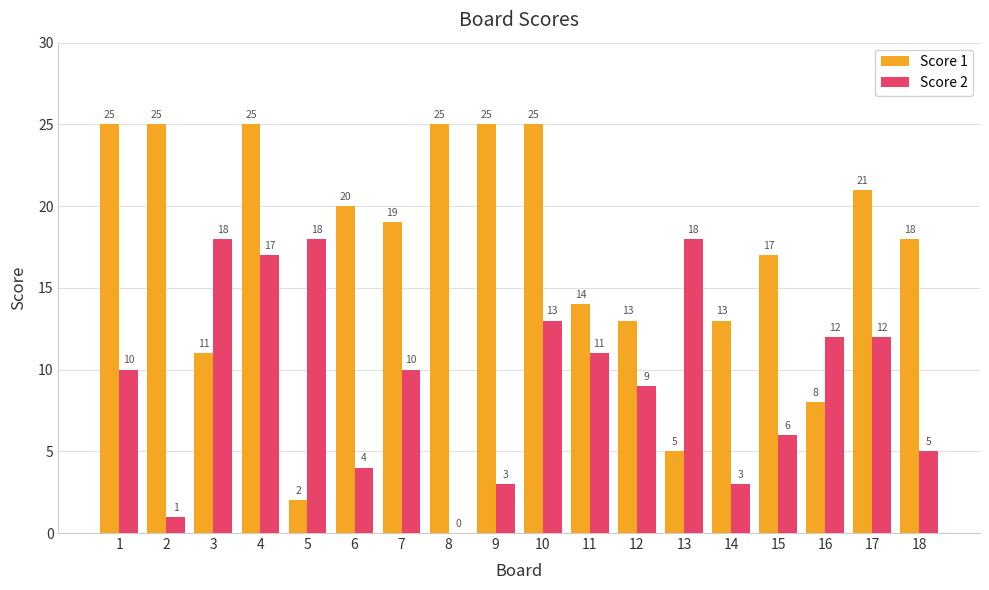

Which series changed the most between 4 and 9?

Score 2